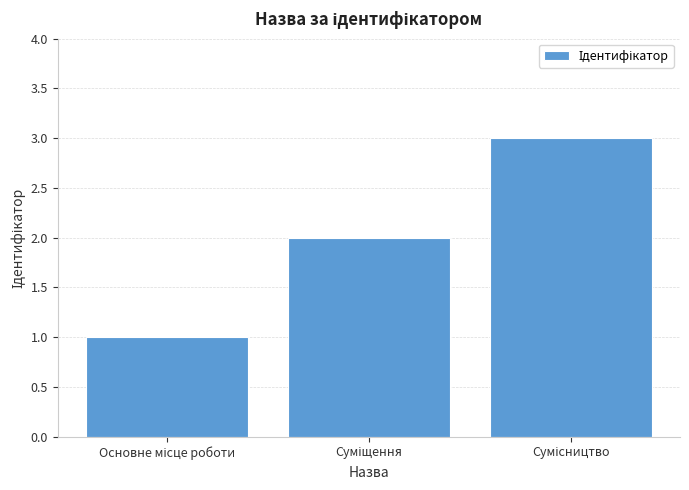

What is the sum of all values?

6